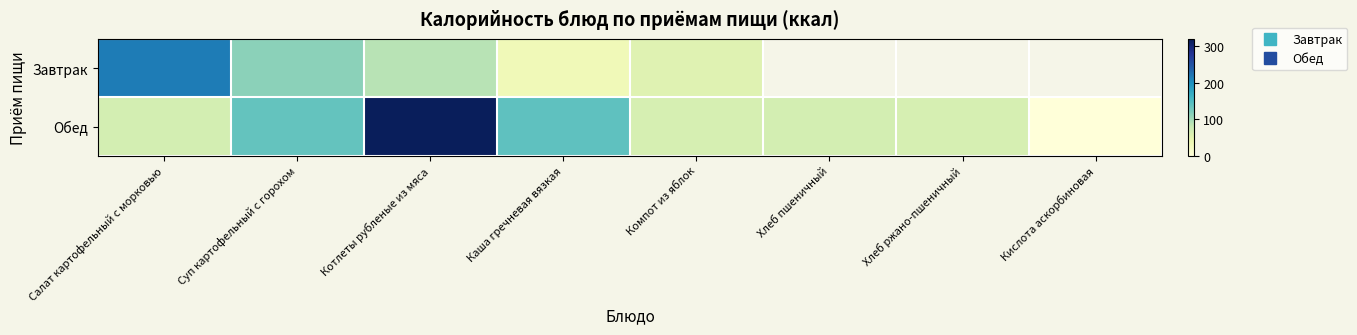

At how many categories does at least one series exceed 295?

1